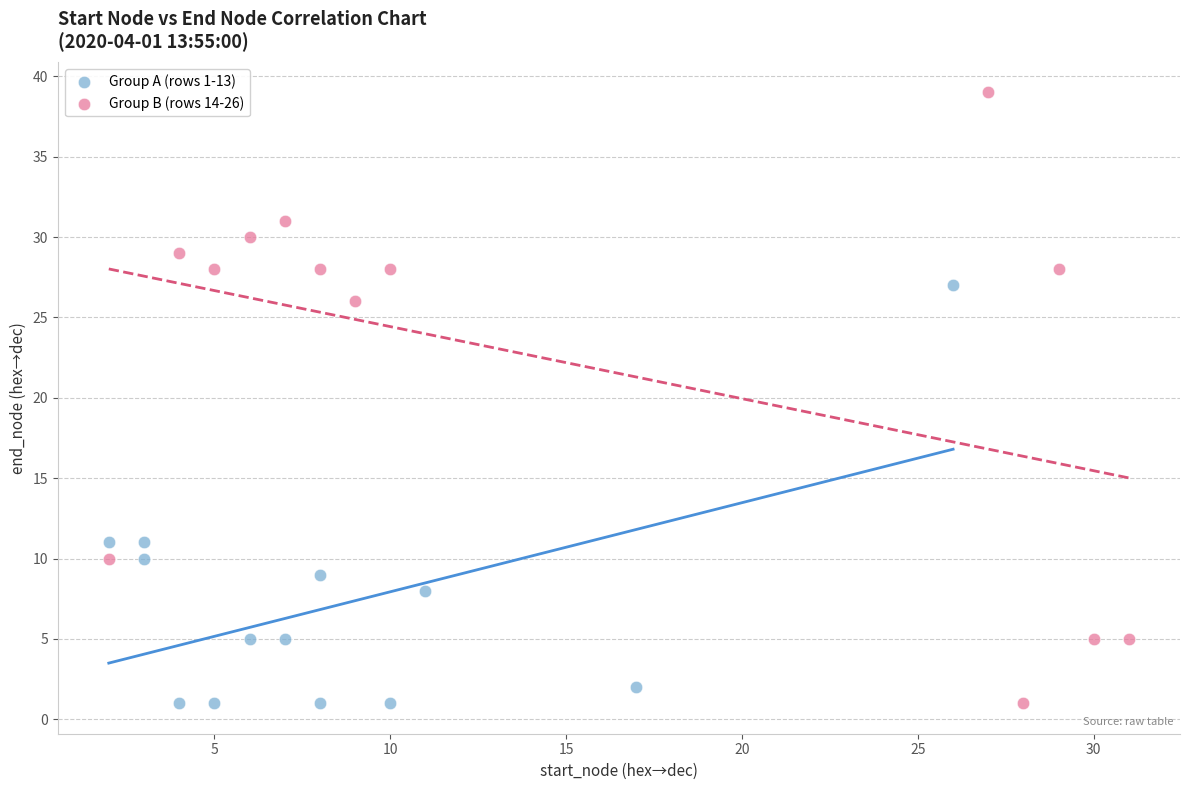

Which series reaches the maximum Y coordinate?

Group B (rows 14-26)